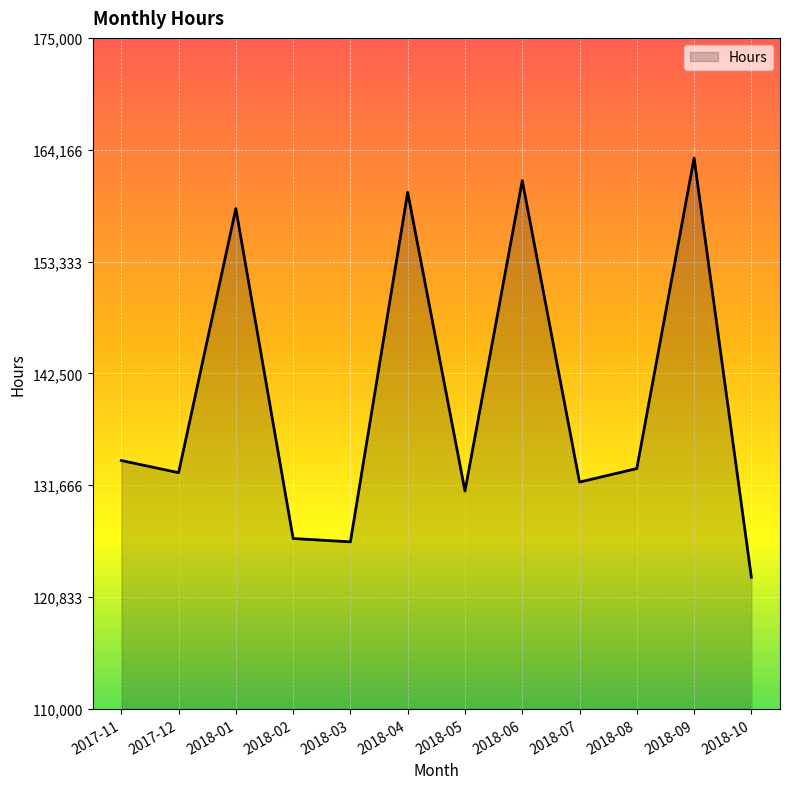

What is the minimum value shown in the chart?

122760.0